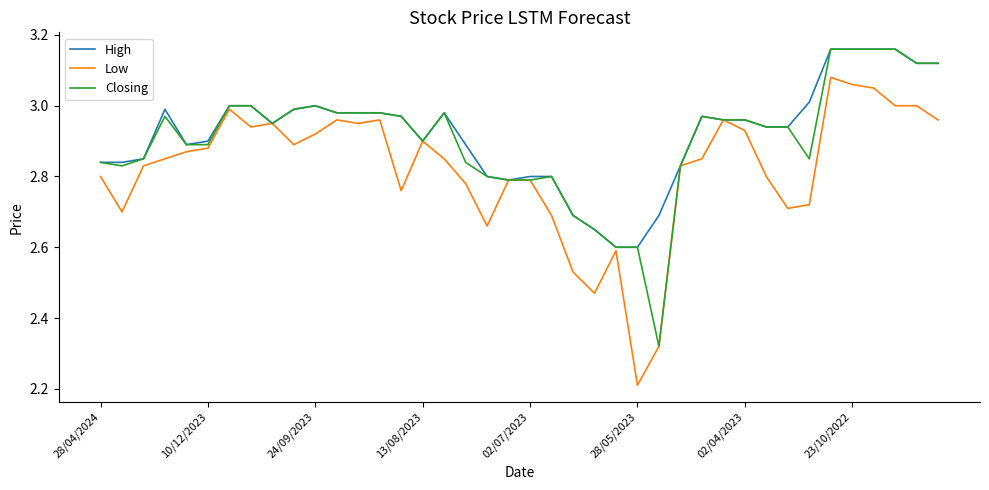

Which series has the largest range (max minus min)?

Low